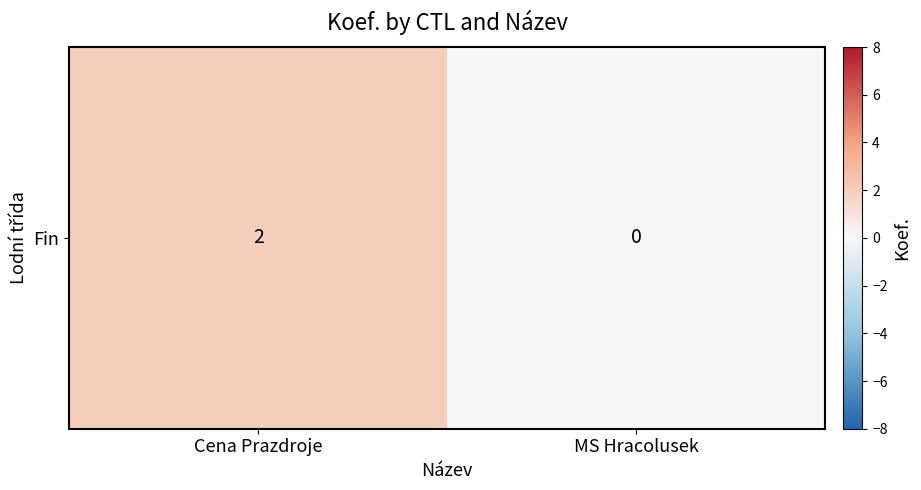

True or false: the data shows 0 at MS Hracolusek.

True